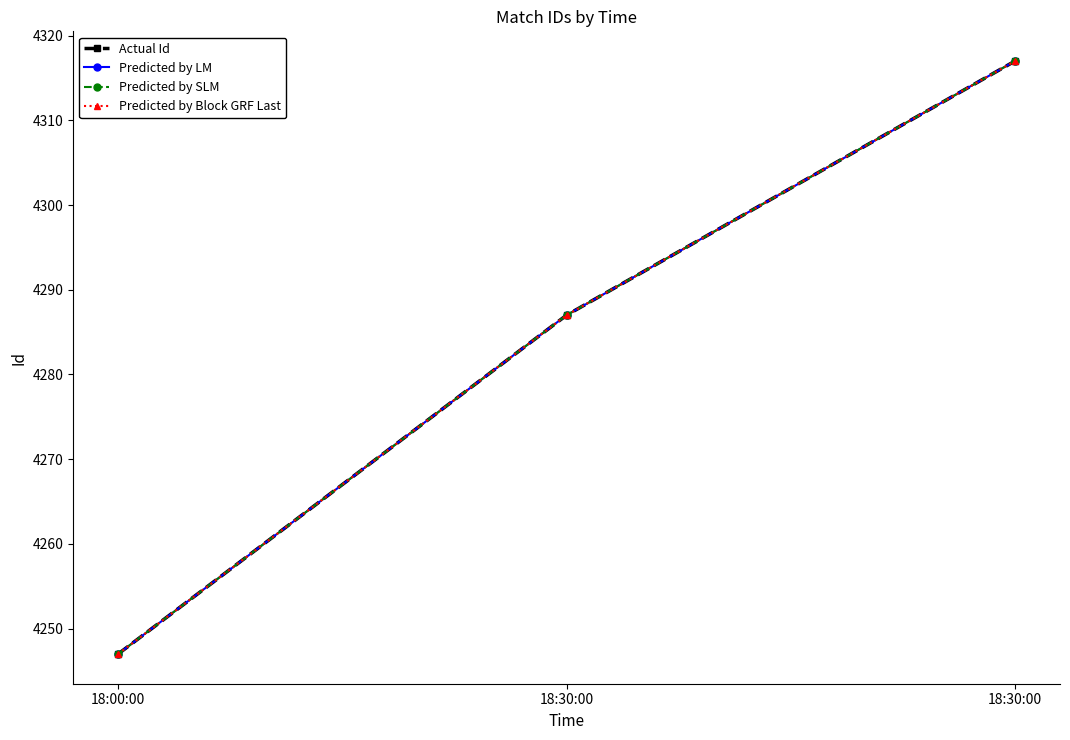

Does the chart display data point markers on the line(s)?

Yes